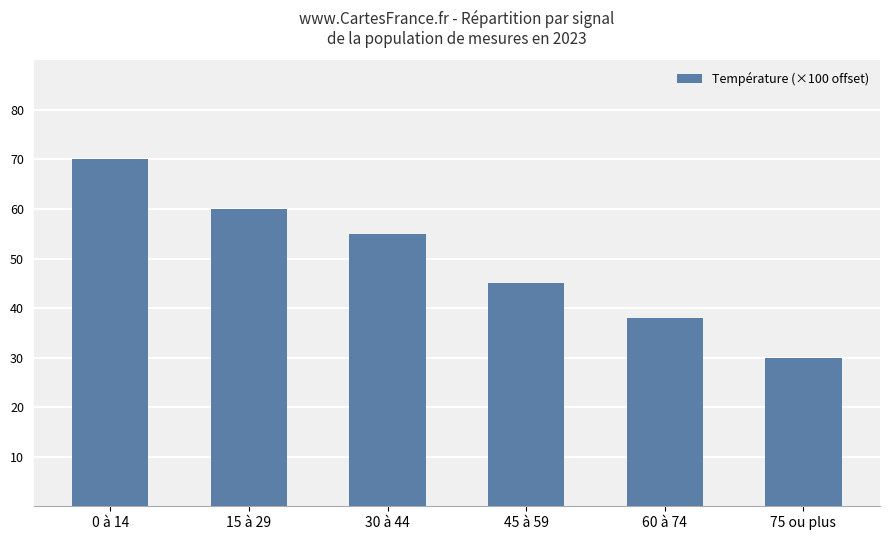

Read the value at 15 à 29.

60